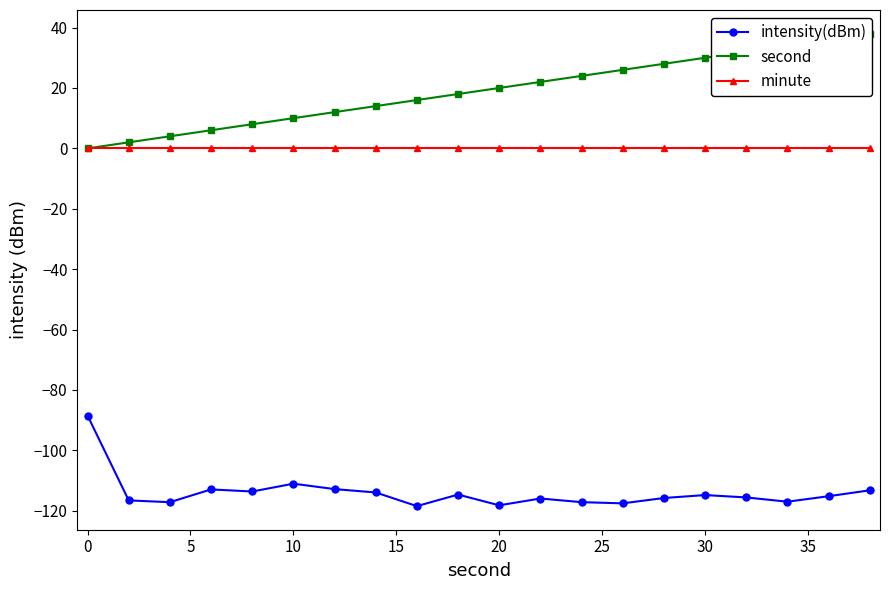

Which series has the largest total across all categories?

second